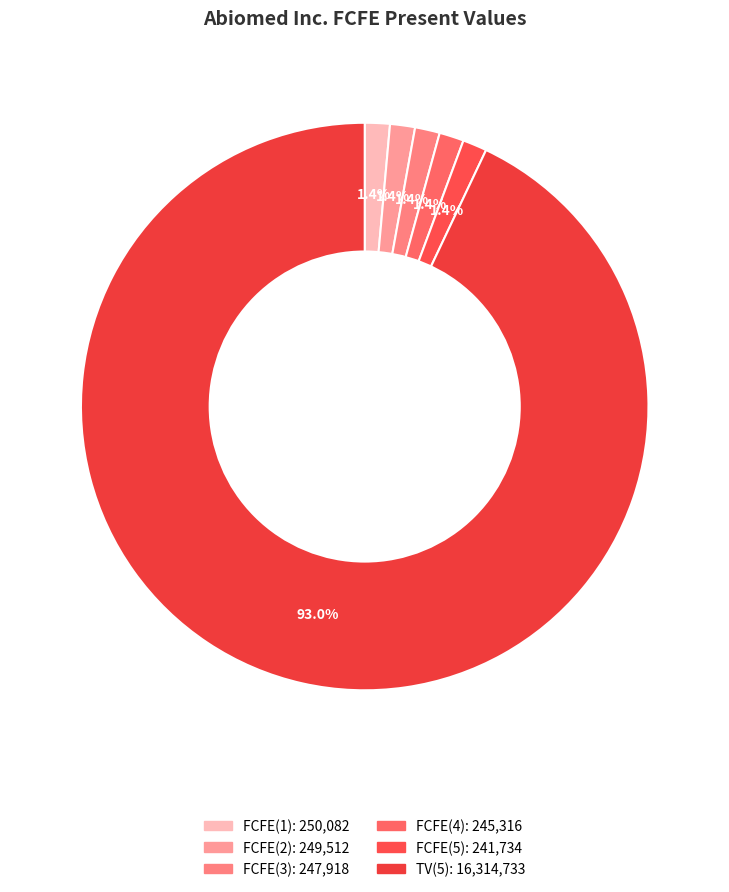

Combined, do FCFE(2) and FCFE(3) account for over 50%?

No